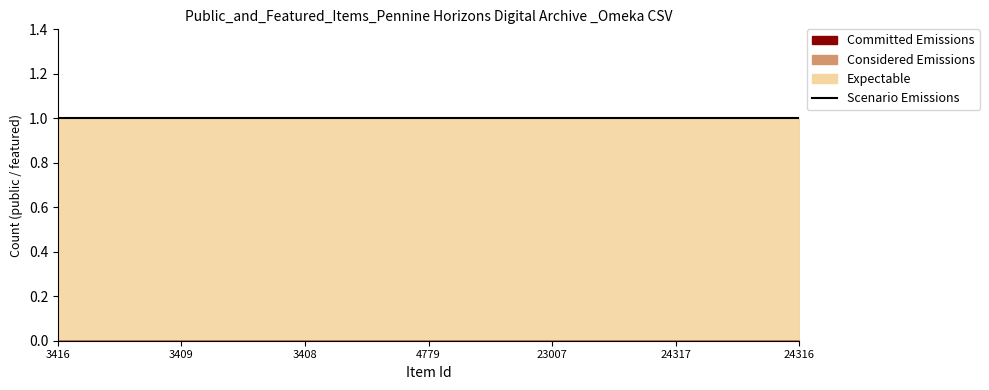

True or false: Scenario Emissions and Expectable intersect in this chart.

False